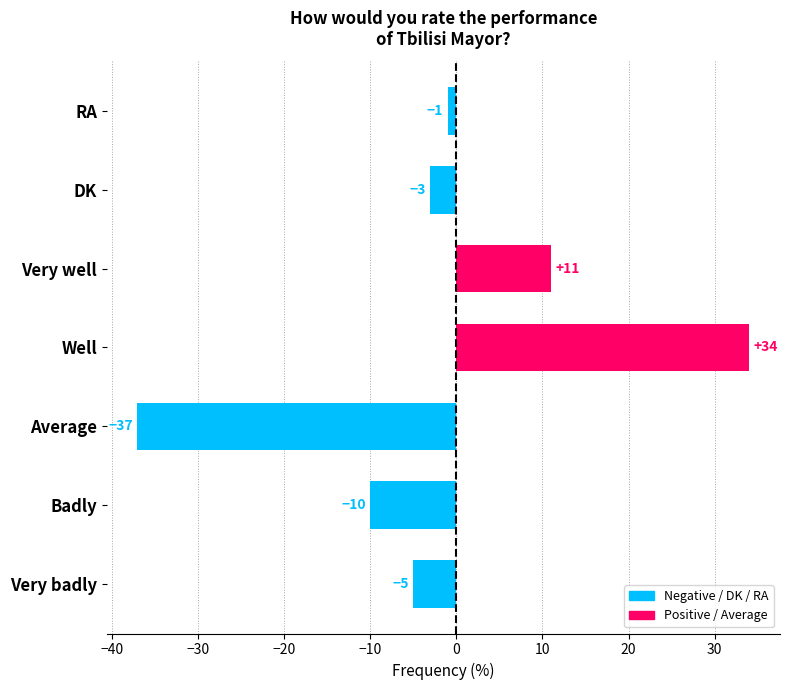

What is the average value?

-2